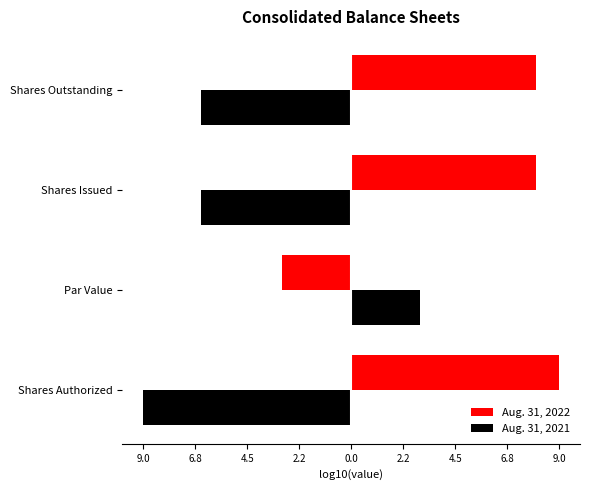

What are all the series names shown in the legend?

Aug. 31, 2022, Aug. 31, 2021